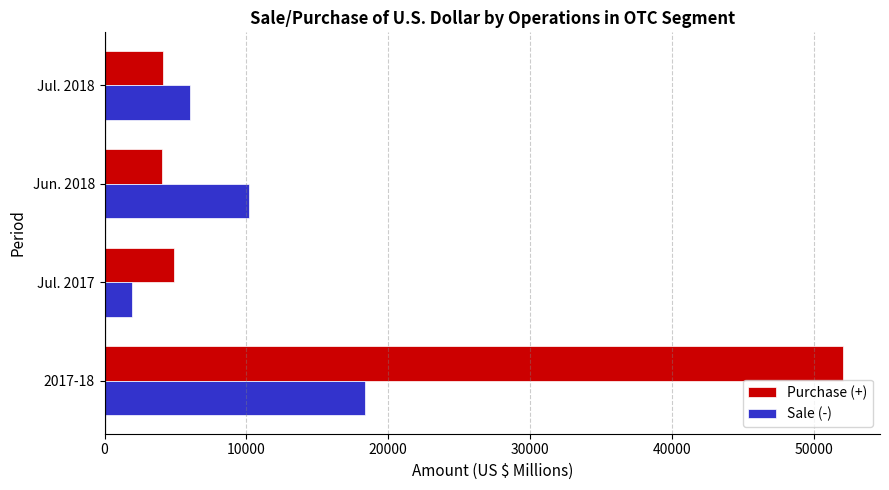

What is the minimum value for Purchase (+)?

4020